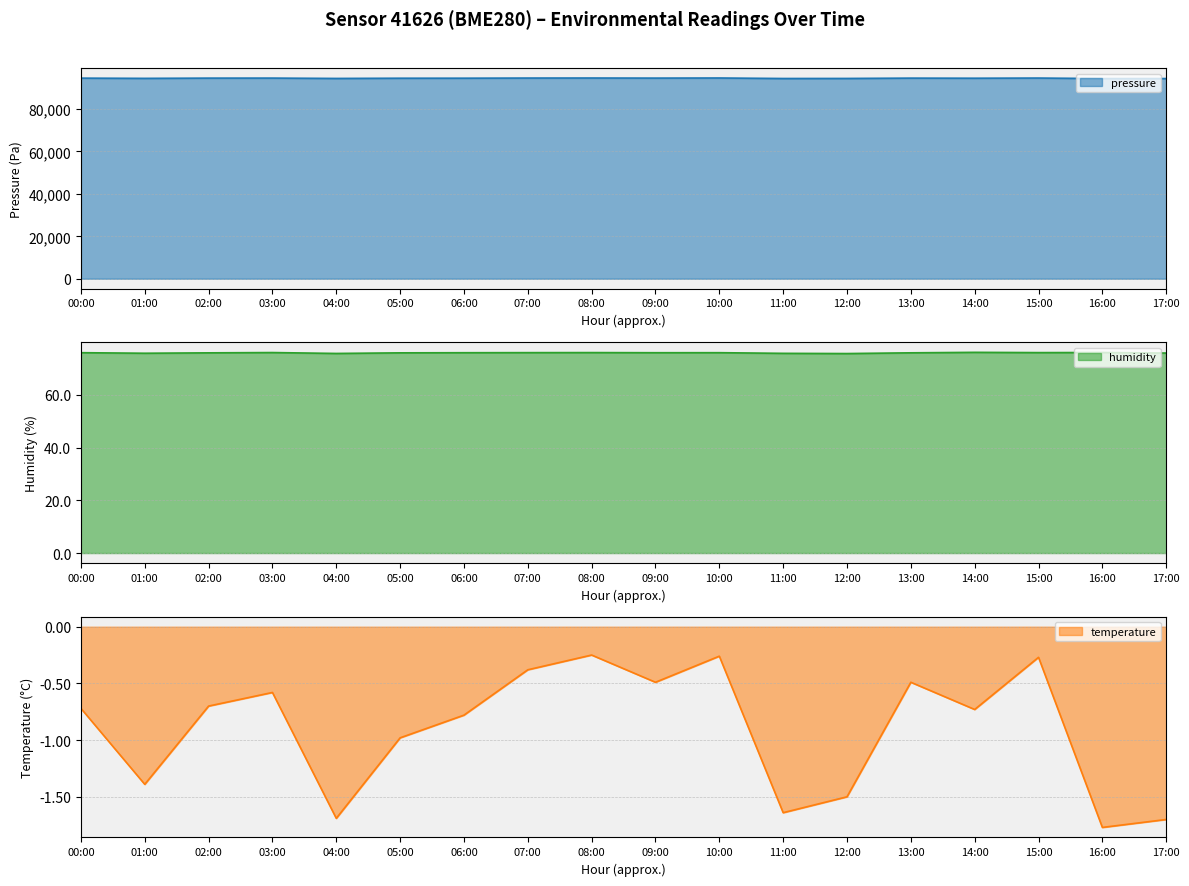

What is the total value across all series at 00:00?

94647.2